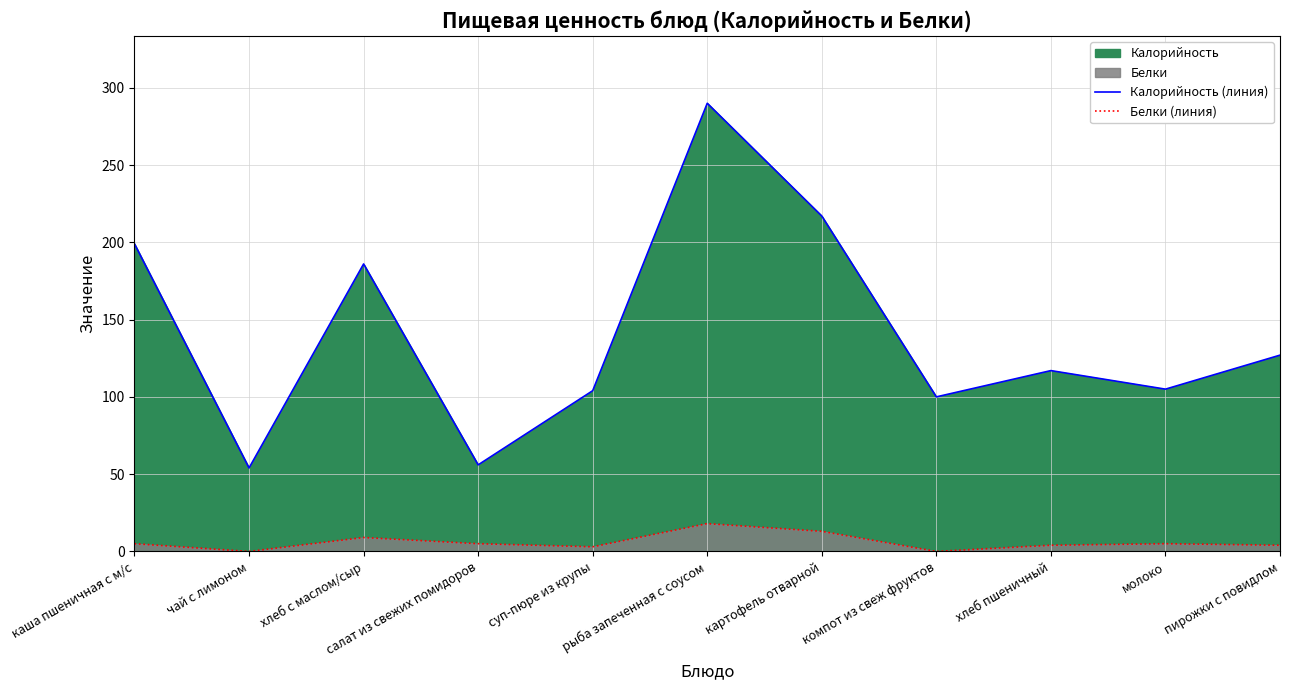

What is the total value across all series at суп-пюре из крупы?

107